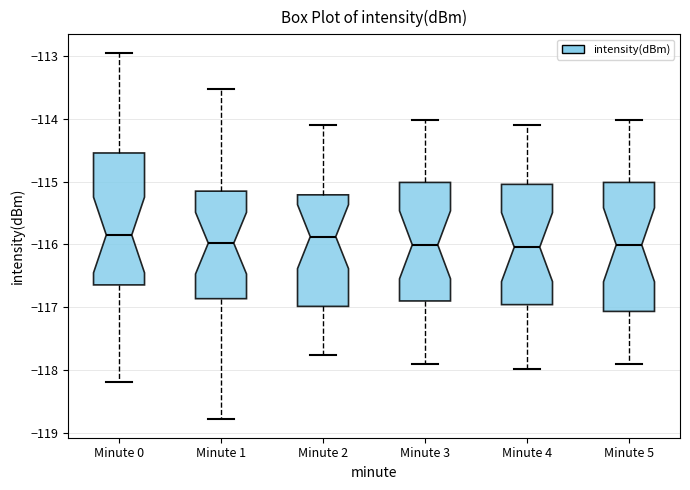

Reading left to right, transcribe this box plot: for each box, give where its median line is, the range the box spans, and where its two whiskers end, as read against the y-axis. The values are not printed on the chart, so give them approximately, as read against the axis.

Minute 0: median -115.8, box -116.6 to -114.5, whiskers -118.2 to -112.9
Minute 1: median -116.0, box -116.9 to -115.2, whiskers -118.8 to -113.5
Minute 2: median -115.9, box -117.0 to -115.2, whiskers -117.8 to -114.1
Minute 3: median -116.0, box -116.9 to -115.0, whiskers -117.9 to -114.0
Minute 4: median -116.0, box -117.0 to -115.0, whiskers -118.0 to -114.1
Minute 5: median -116.0, box -117.1 to -115.0, whiskers -117.9 to -114.0